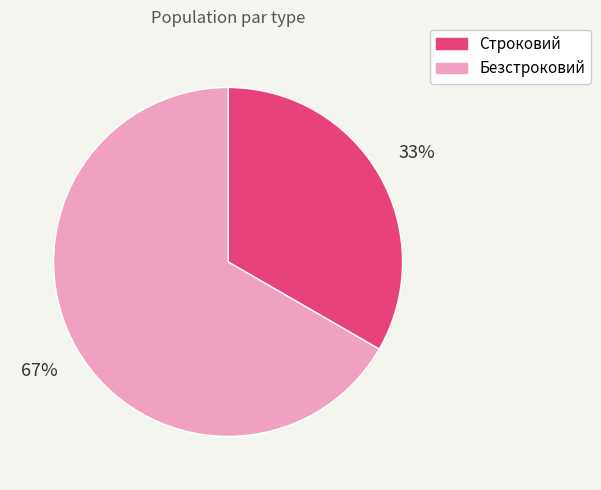

To the nearest percent, what portion does Безстроковий represent?

67%